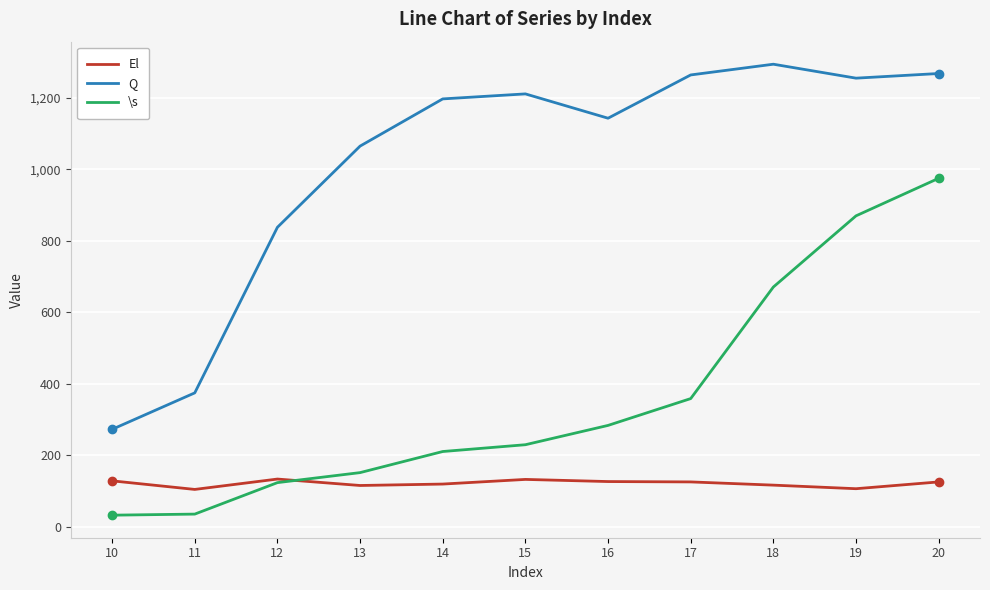

List the series in order of their overall mean, lowest first.

El, \s, Q